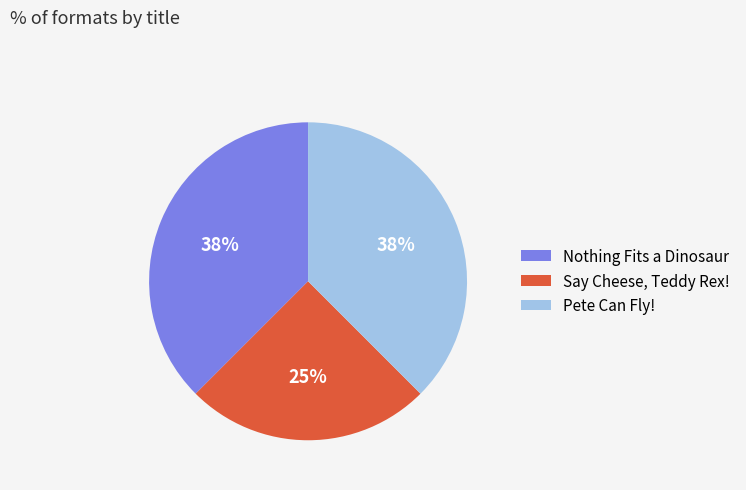

To the nearest percent, what is the average slice percentage?

33%